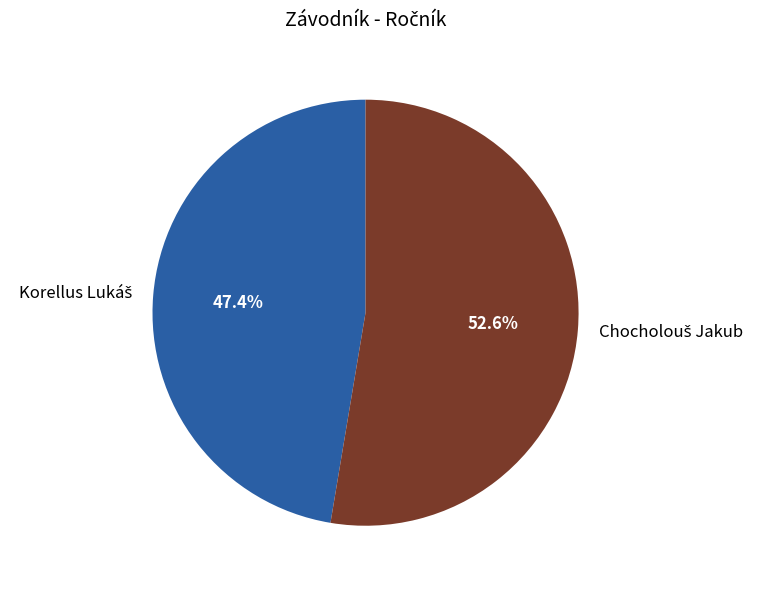

Is there any slice that represents more than half of the pie?

Yes